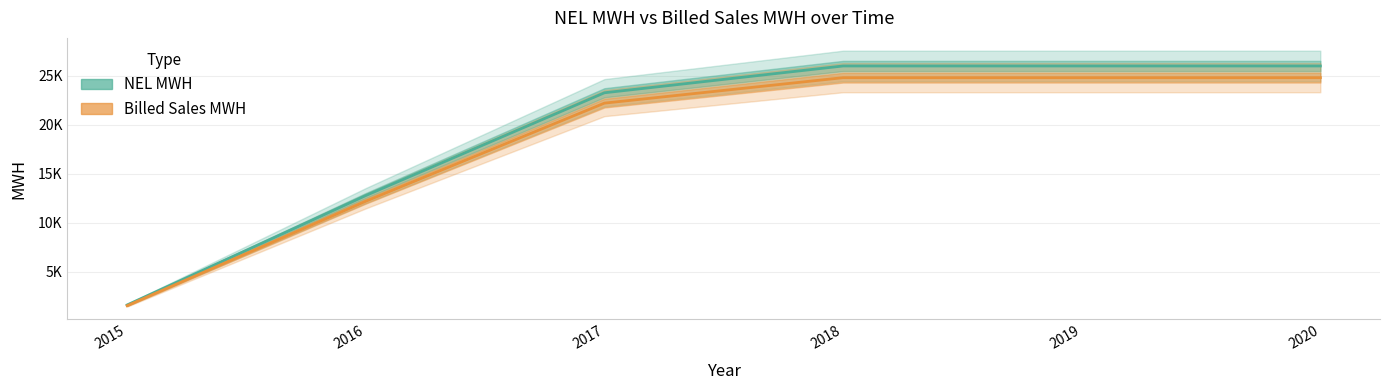

The value of NEL MWH at 2015 is 2708.5. True or false?

False